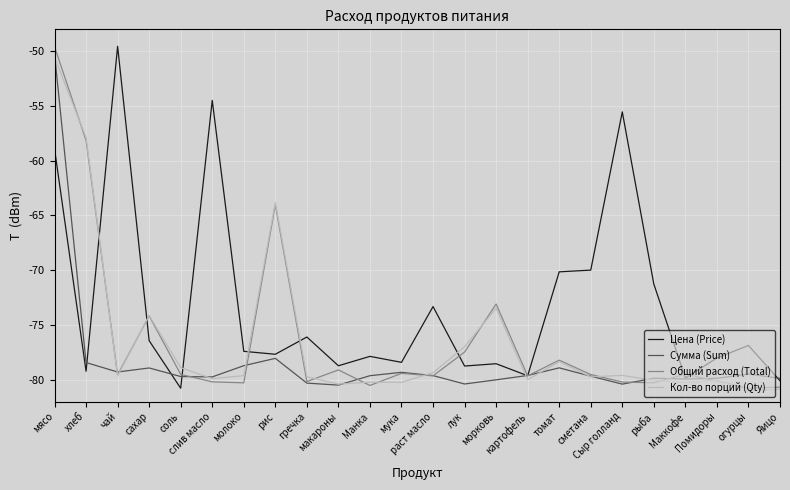

What are all the series names shown in the legend?

Цена (Price), Сумма (Sum), Общий расход (Total), Кол-во порций (Qty)